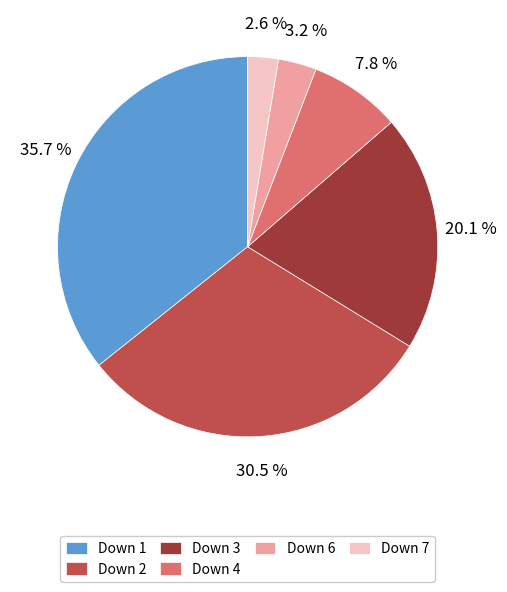

Do Down 7 and Down 4 together represent more than half of the pie?

No